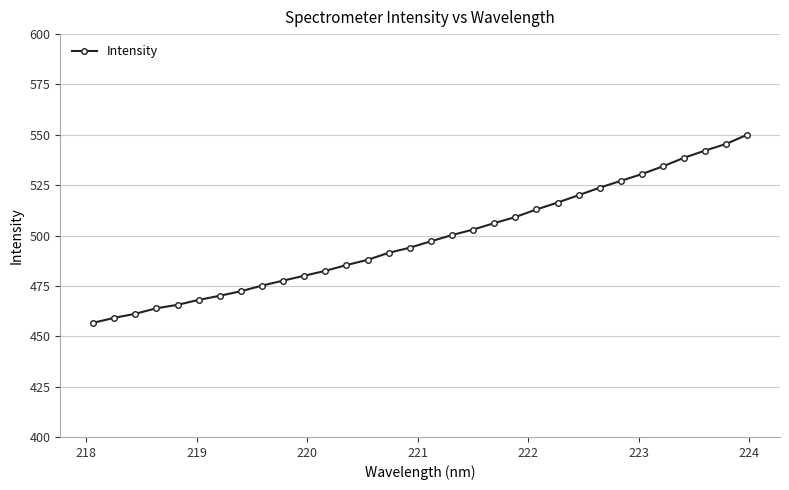

What is the smallest value displayed?

456.7